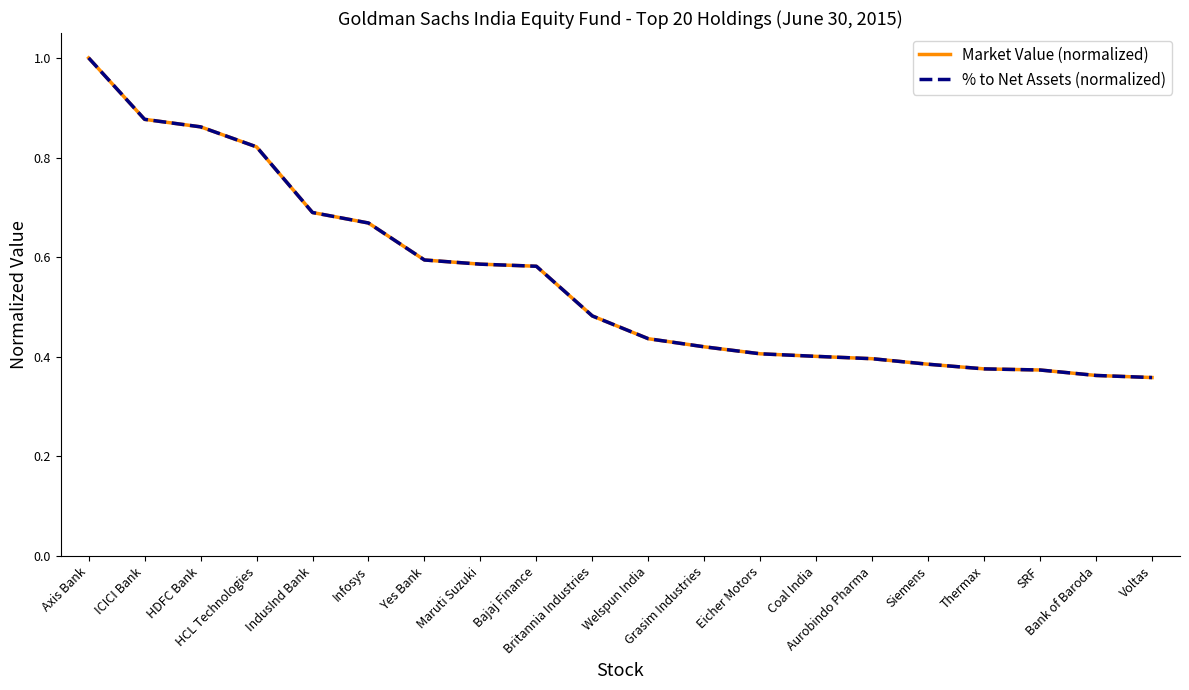

Is the value of Market Value (normalized) at Bank of Baroda greater than the value of % to Net Assets (normalized) at Yes Bank?

No